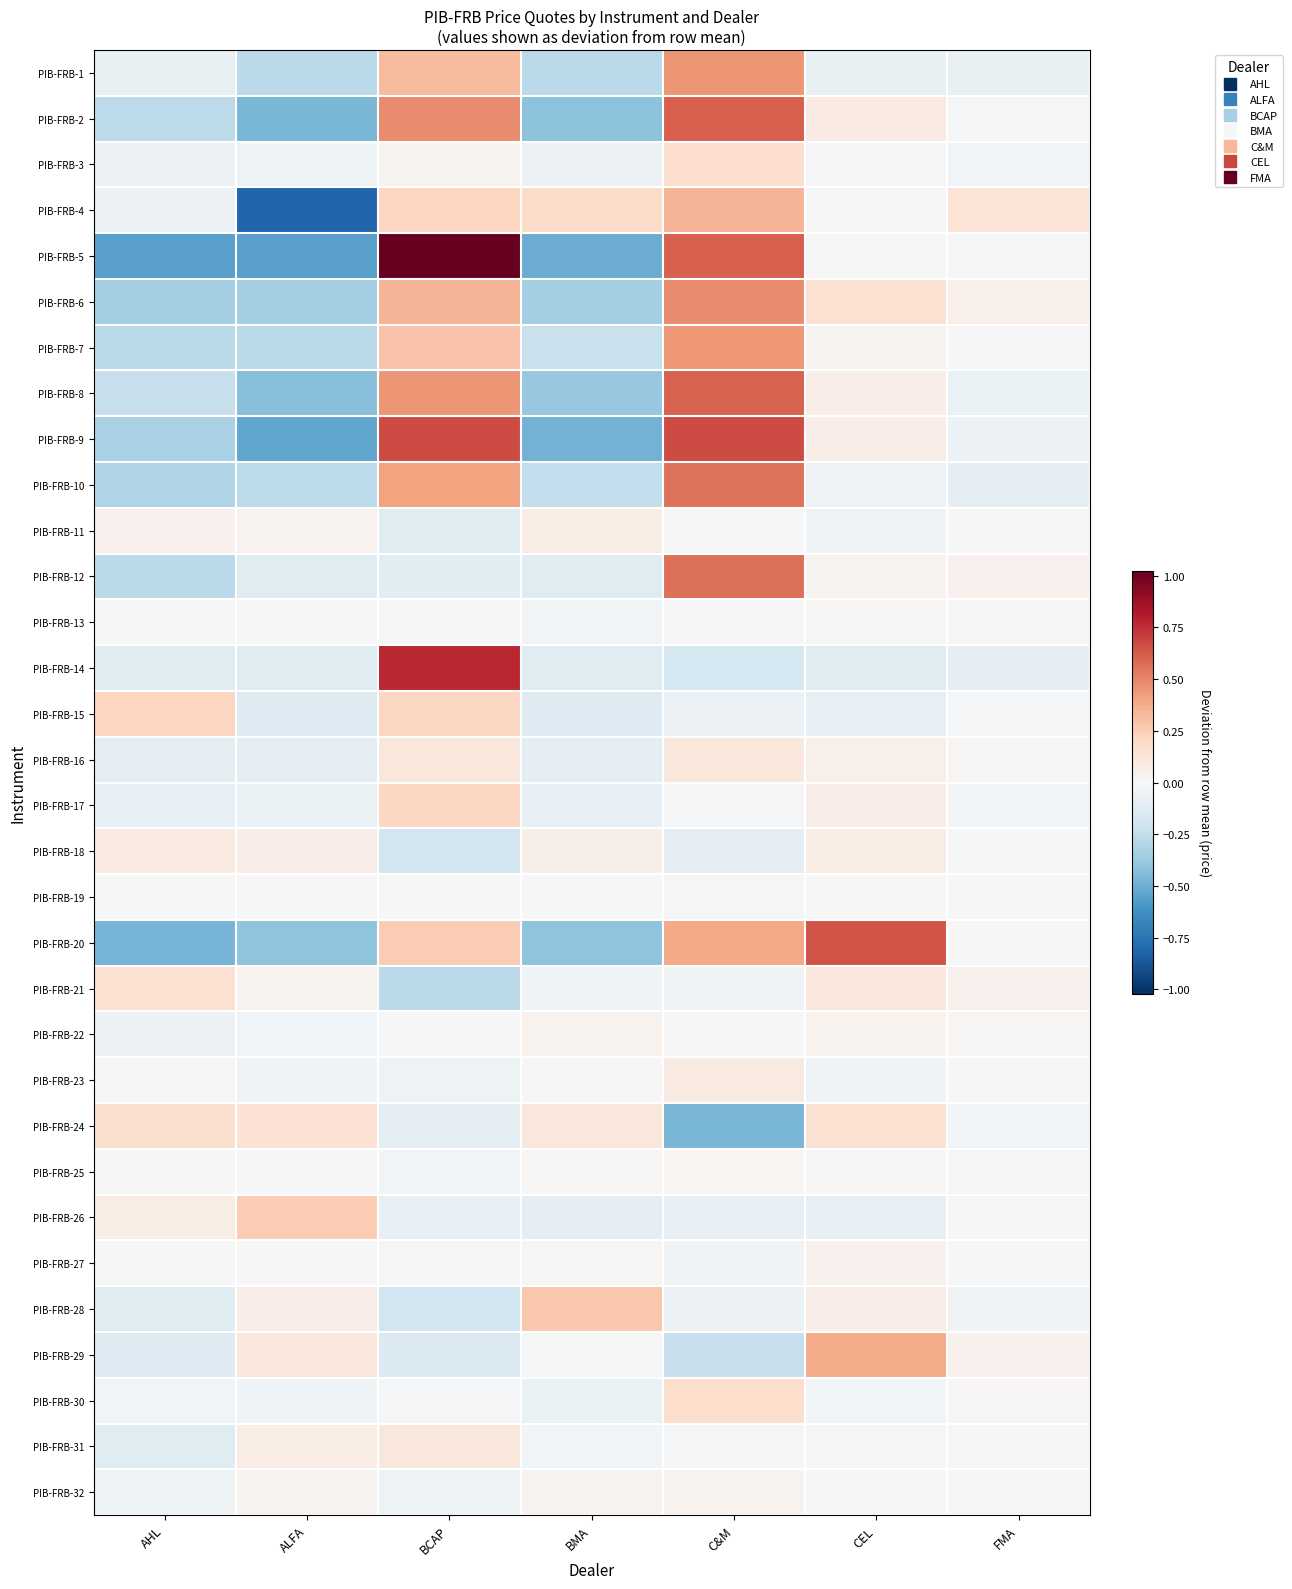

At which category is the sum across all series the highest?

C&M